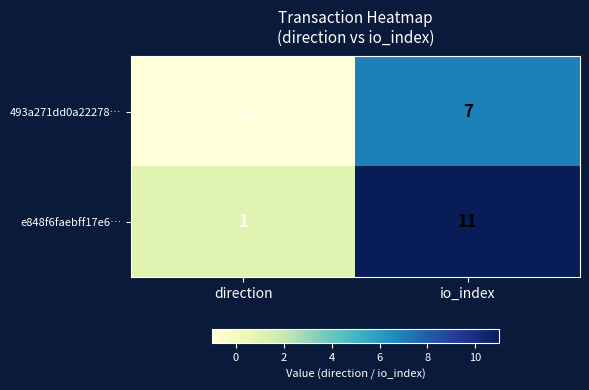

Reading right to left, transcribe all the data shown in this chart.

493a271dd0a22278…: 7	-1
e848f6faebff17e6…: 11	1